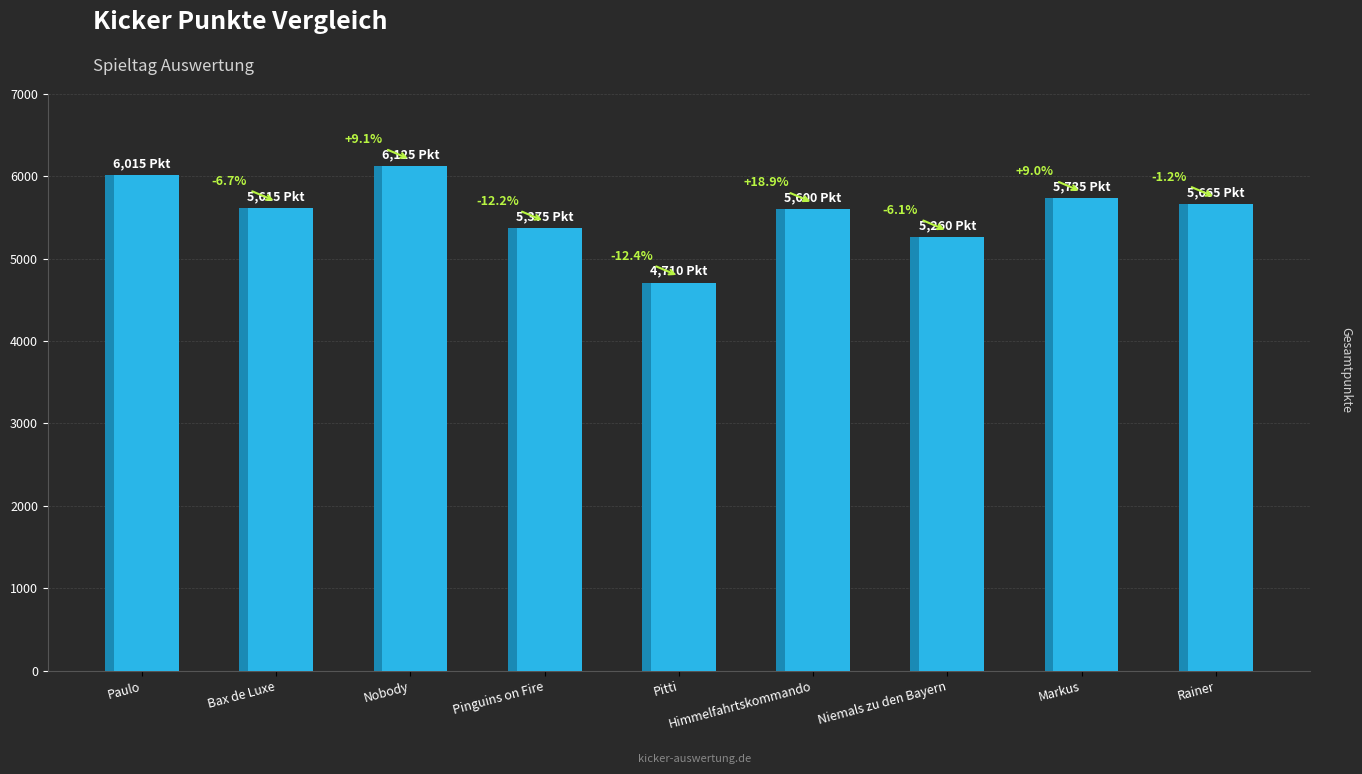

What position from the left is Rainer?

9